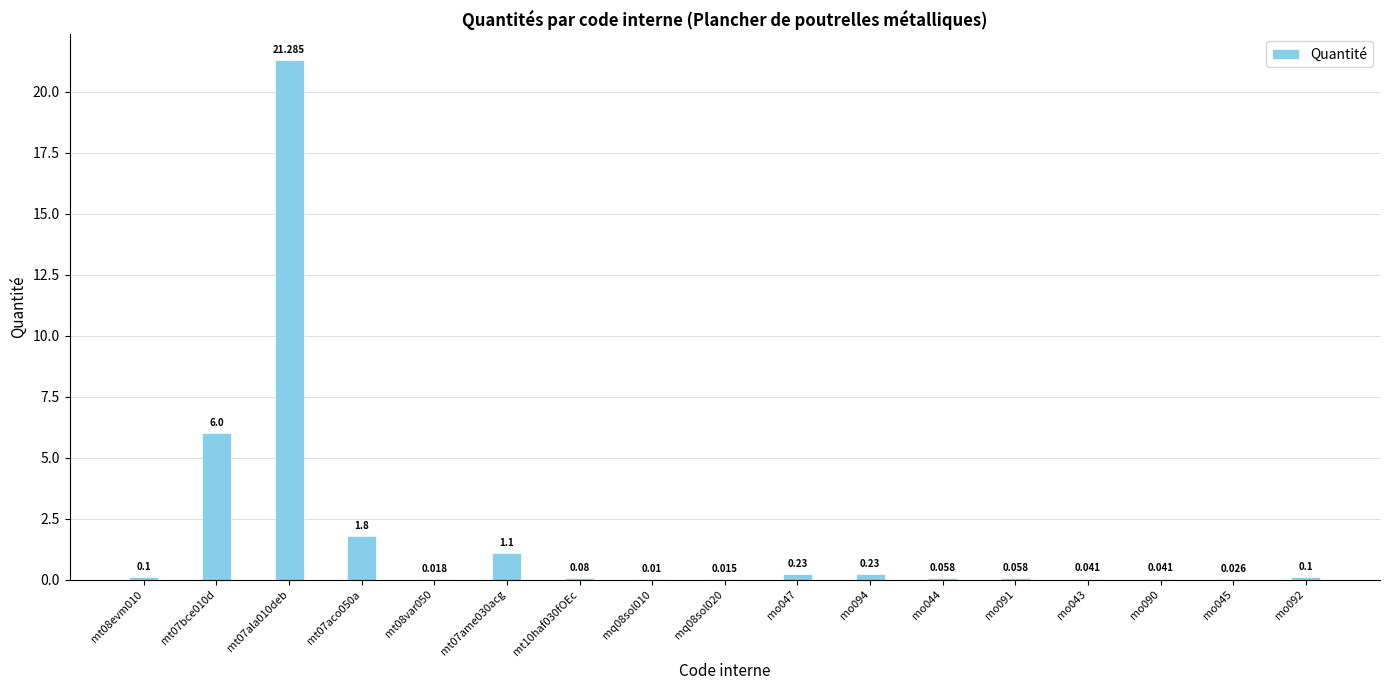

What is the label of the 15th bar from the right?

mt07ala010deb